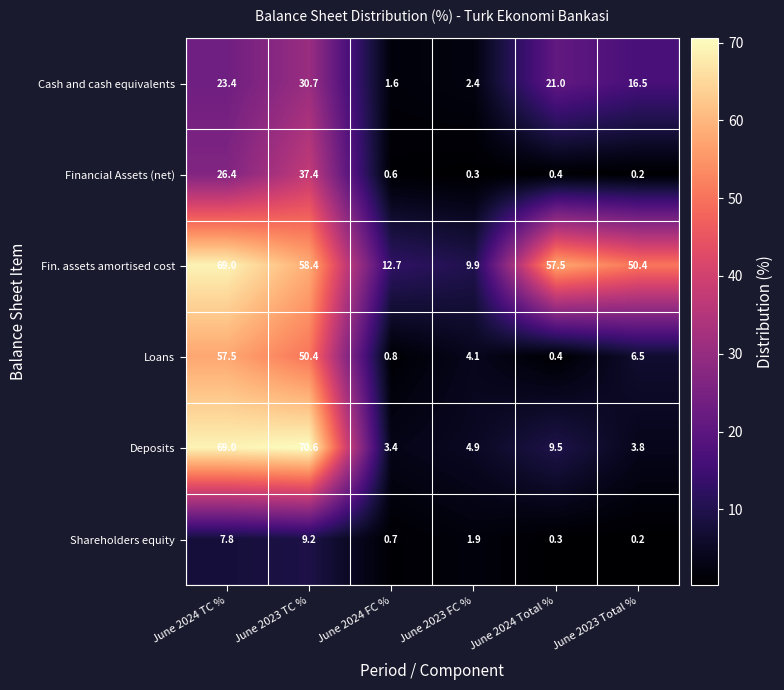

The Shareholders equity series shows 0.3 at June 2024 FC %. True or false?

False